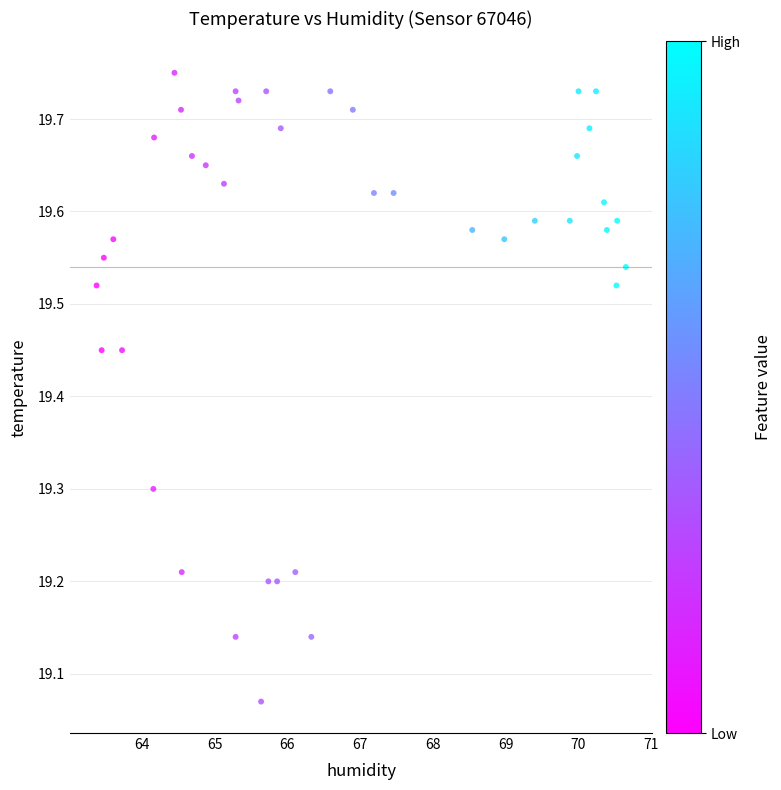

What is the range of Y values (max minus min)?

0.7